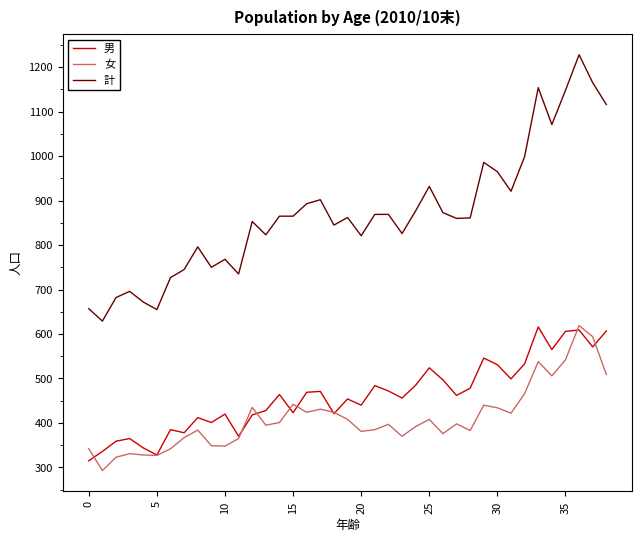

What is the maximum value for 女?

619